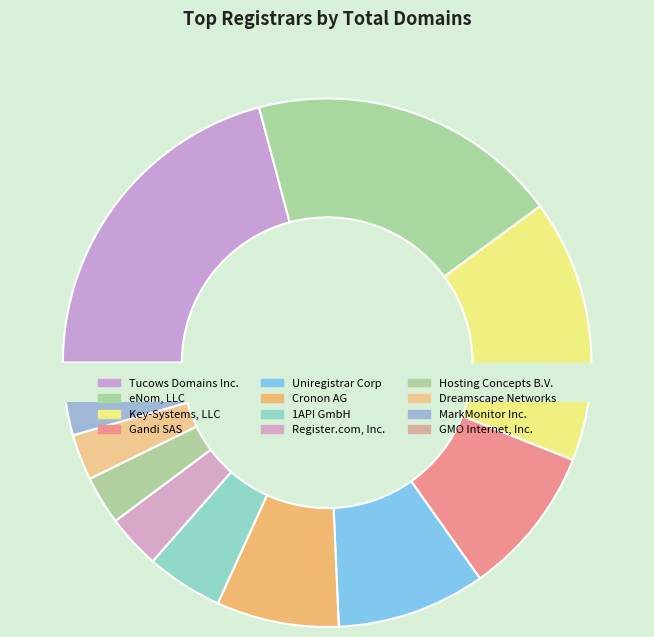

True or false: MarkMonitor Inc. accounts for 11% of the total.

False